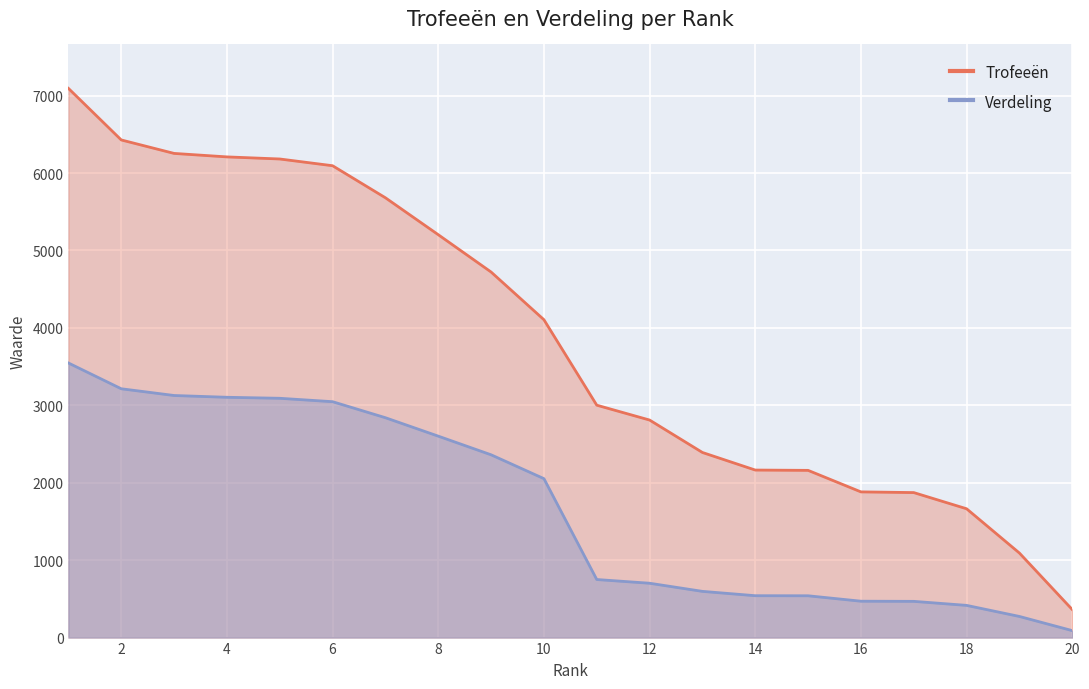

What are all the series names shown in the legend?

Trofeeën, Verdeling